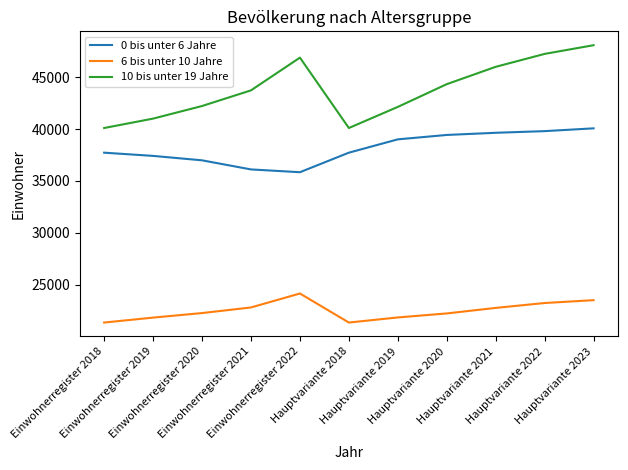

What value does the 0 bis unter 6 Jahre series have at Hauptvariante 2021, to the nearest 50?

39650